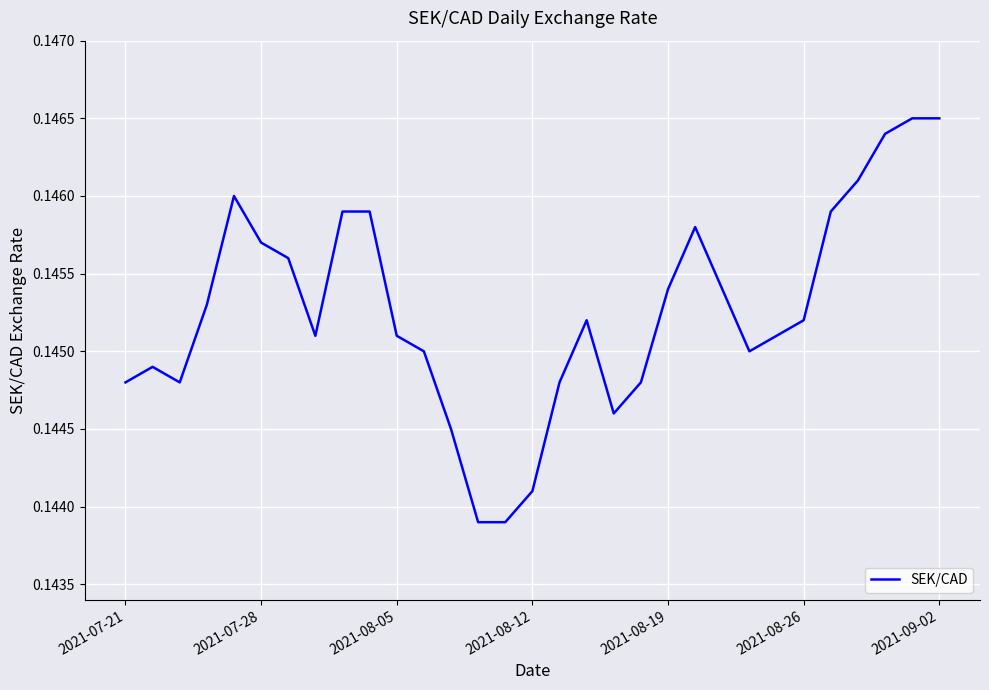

How many lines are shown in the chart?

1